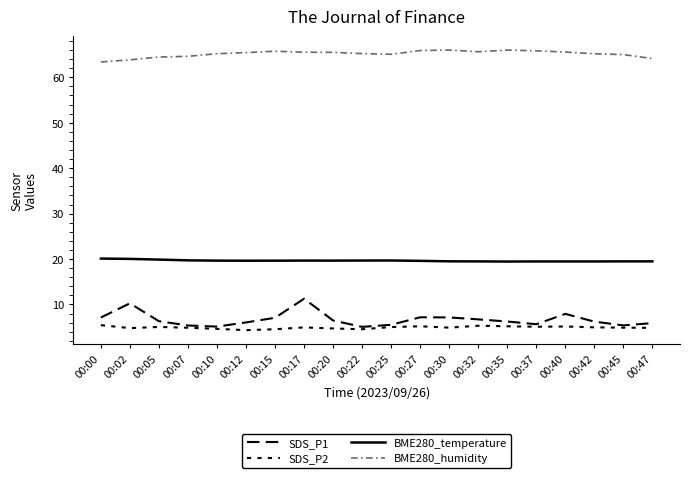

True or false: SDS_P1 and SDS_P2 cross at least once.

False